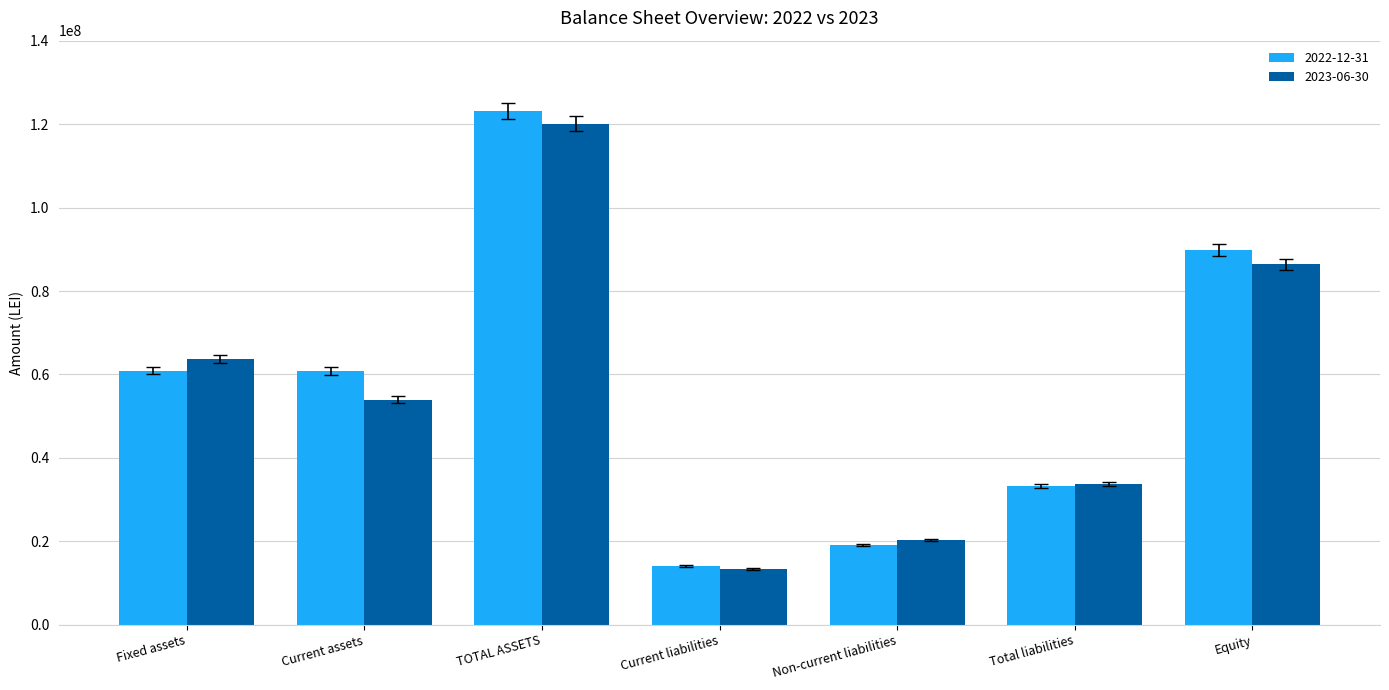

What is the difference between the maximum and minimum values in the 2022-12-31 series?

108970547